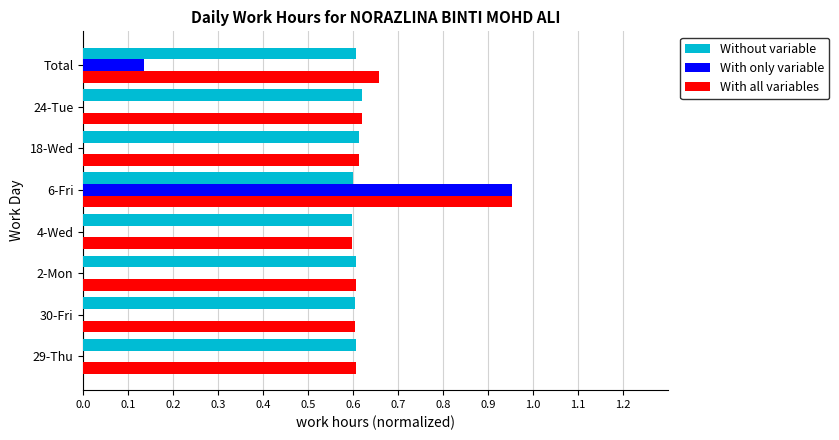

How many data points does each series have?

8